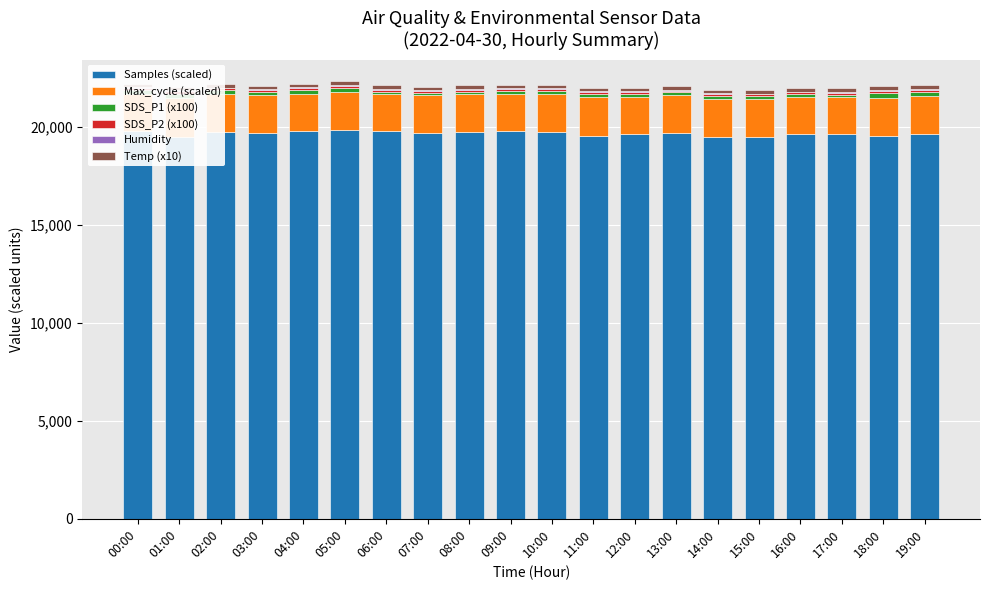

What is the total value across all series at 07:00?

22046.1